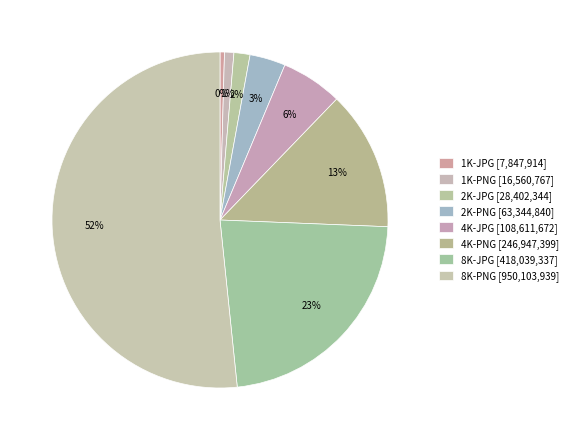

How many segments does this pie chart have?

8